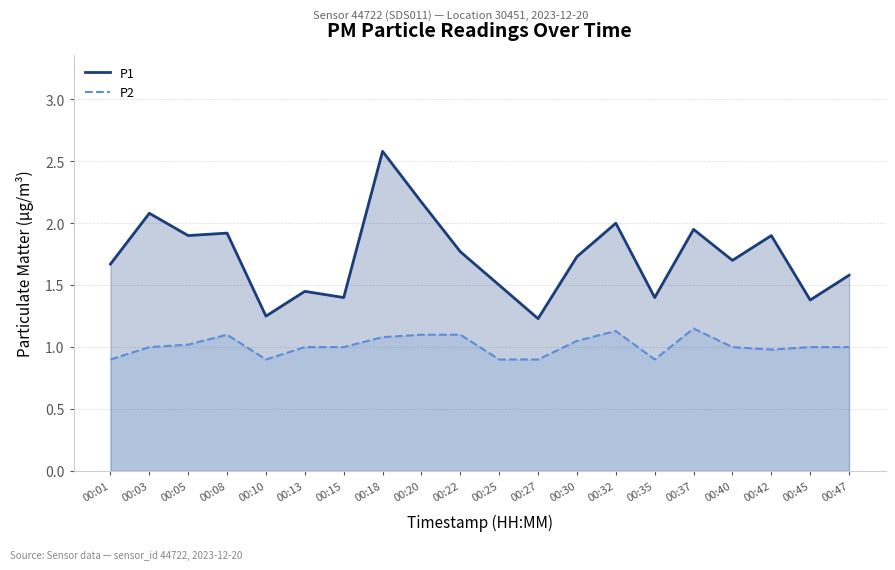

How many lines are shown in the chart?

2